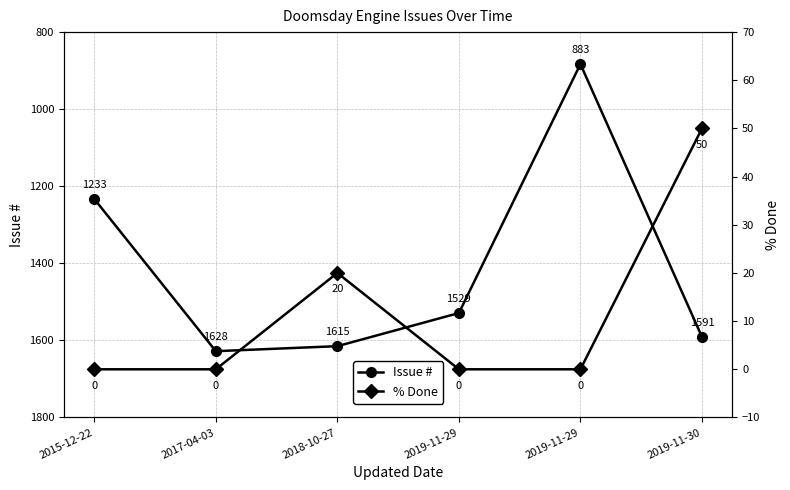

At how many categories does at least one series exceed 173?

6